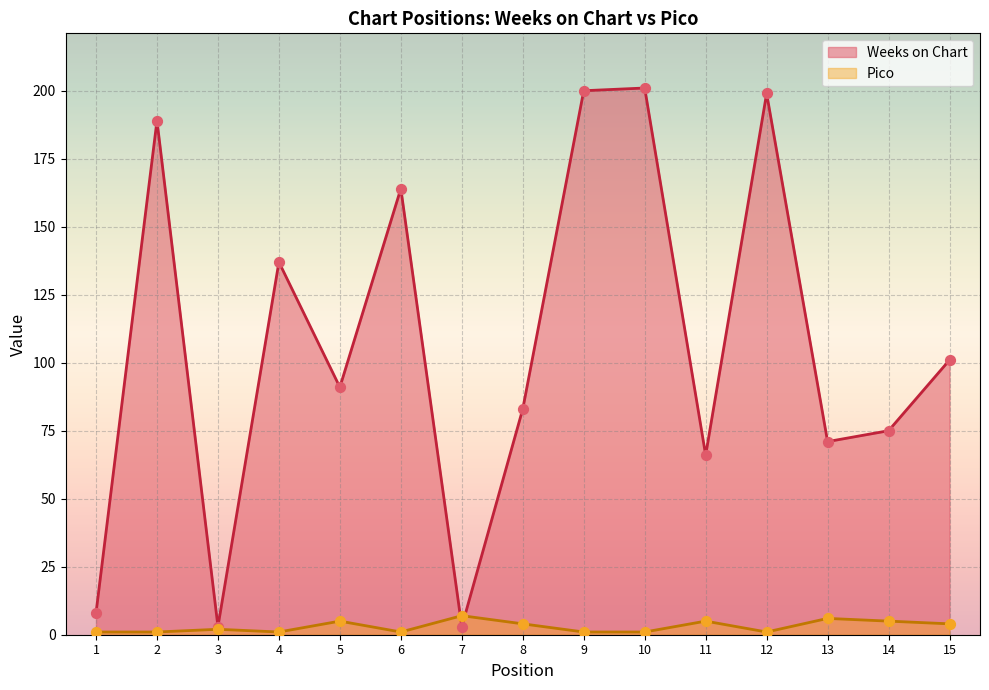

Which series contains the highest Y value?

Weeks on Chart